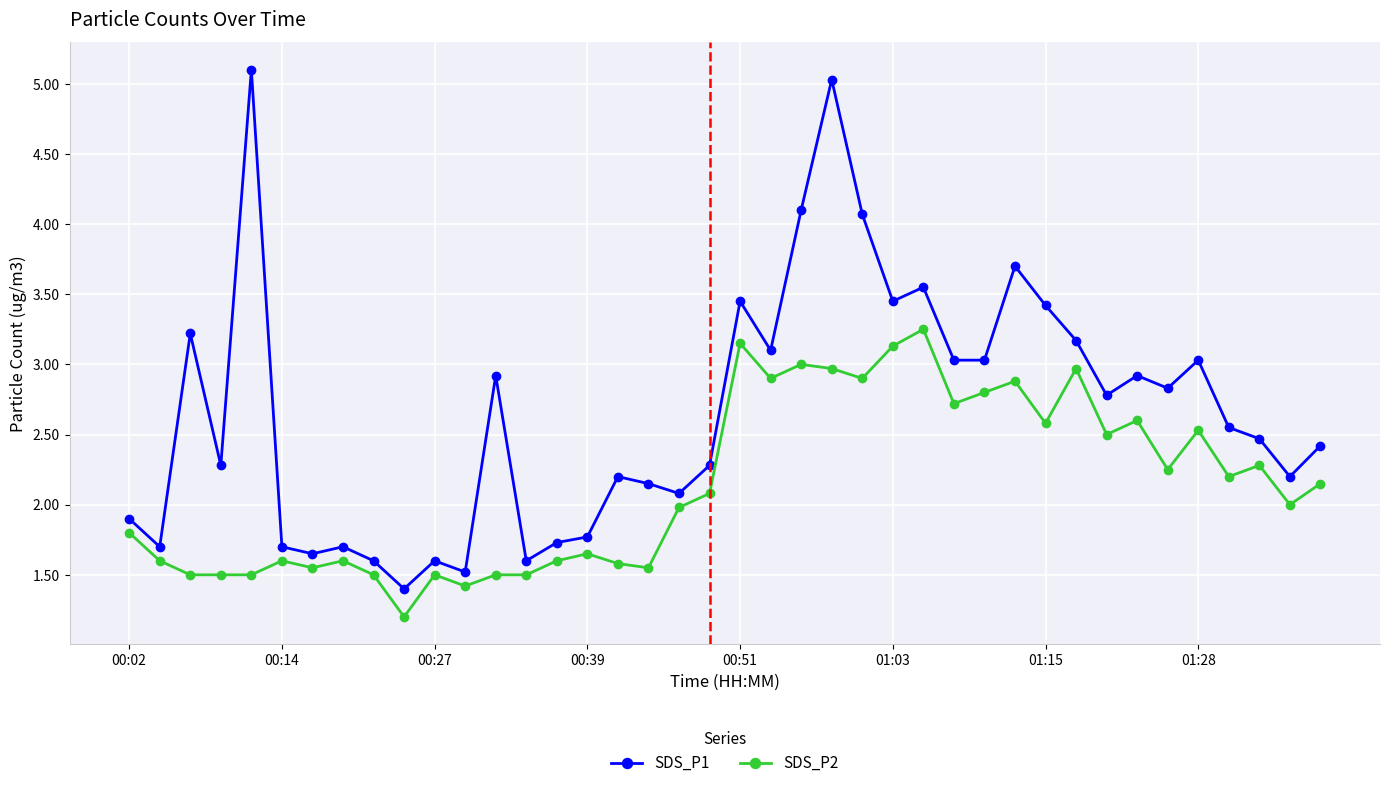

At how many categories does at least one series exceed 2?

28